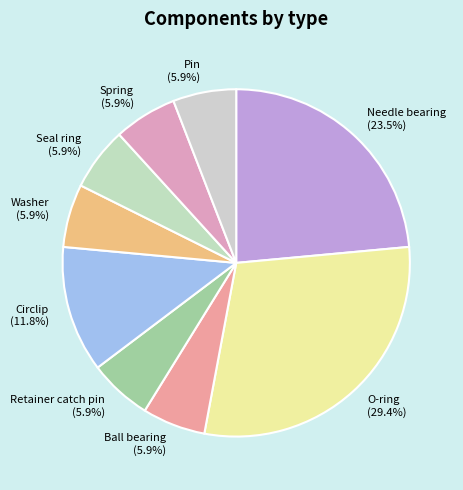

Is there a majority slice in this chart?

No